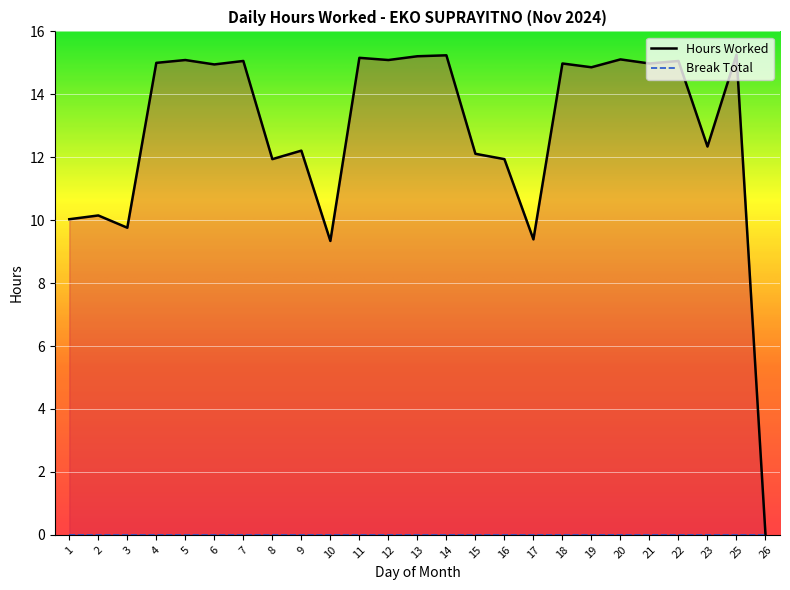

How many data points are less than 14?

11